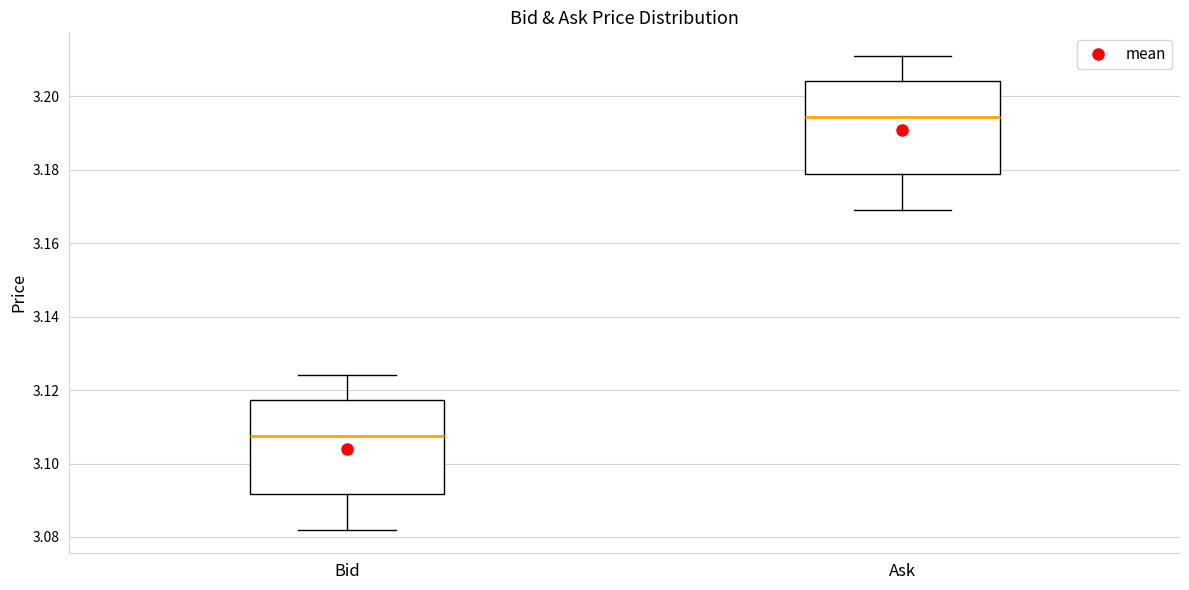

Where does the upper whisker of the box for Bid end on the y-axis? The values are not printed on the chart, so give them approximately, as read against the axis.

3.124